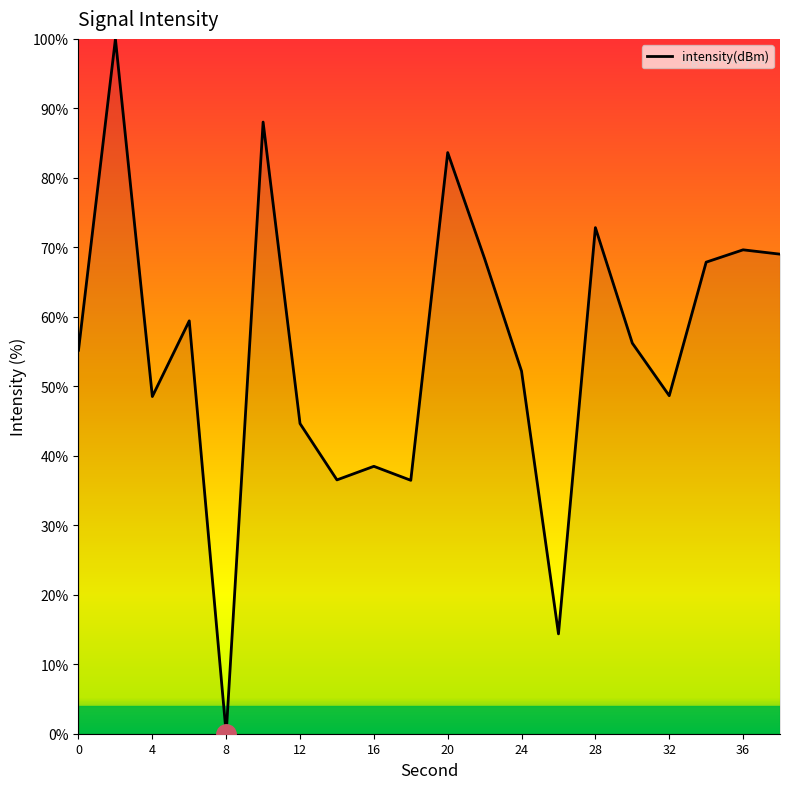

What is the maximum value shown in the chart?

100.0